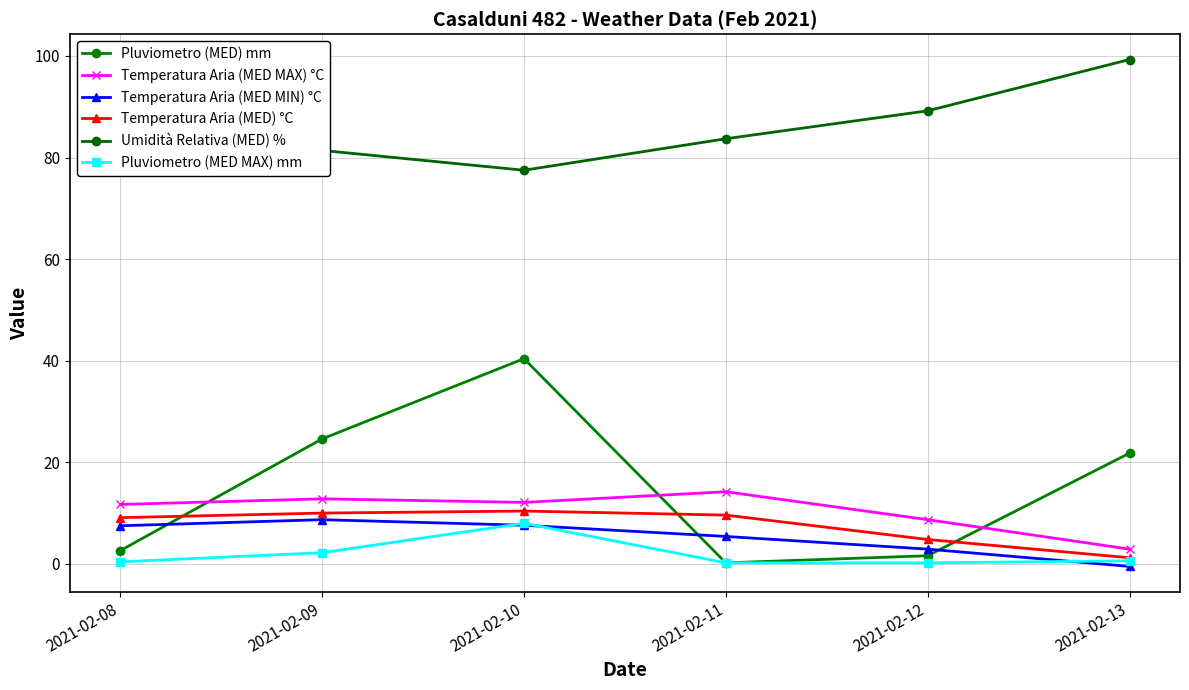

What is the average value of the Pluviometro (MED) mm series?

15.2